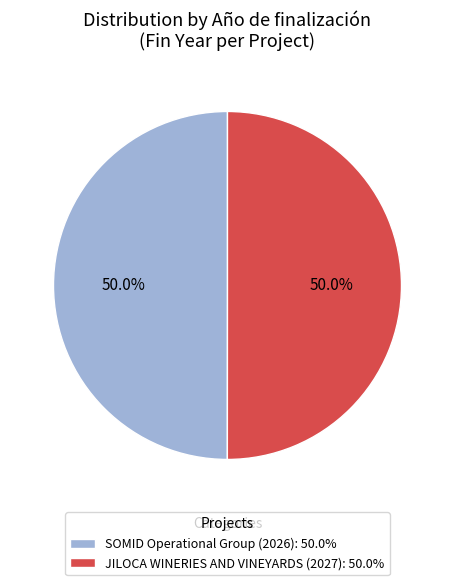

What percentage is NOT represented by SOMID Operational Group (2026): 50.0%?

50.0%